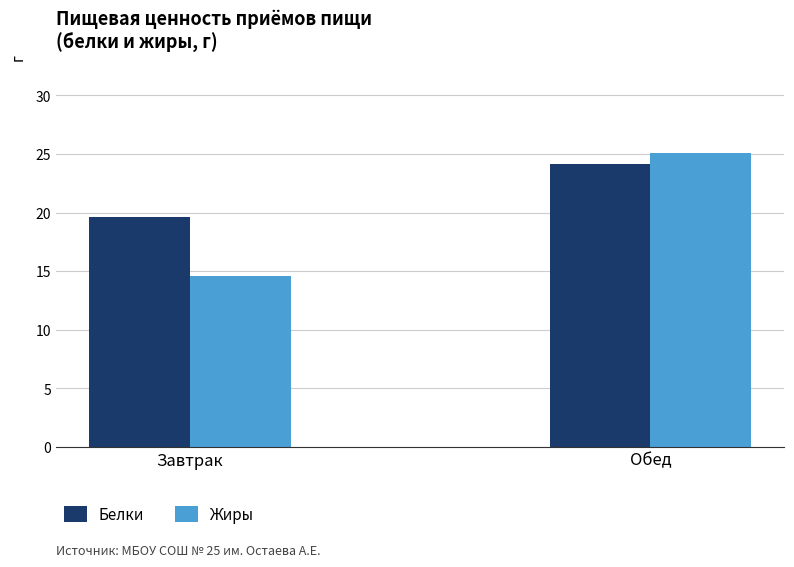

What is the average value of the Белки series?

21.9